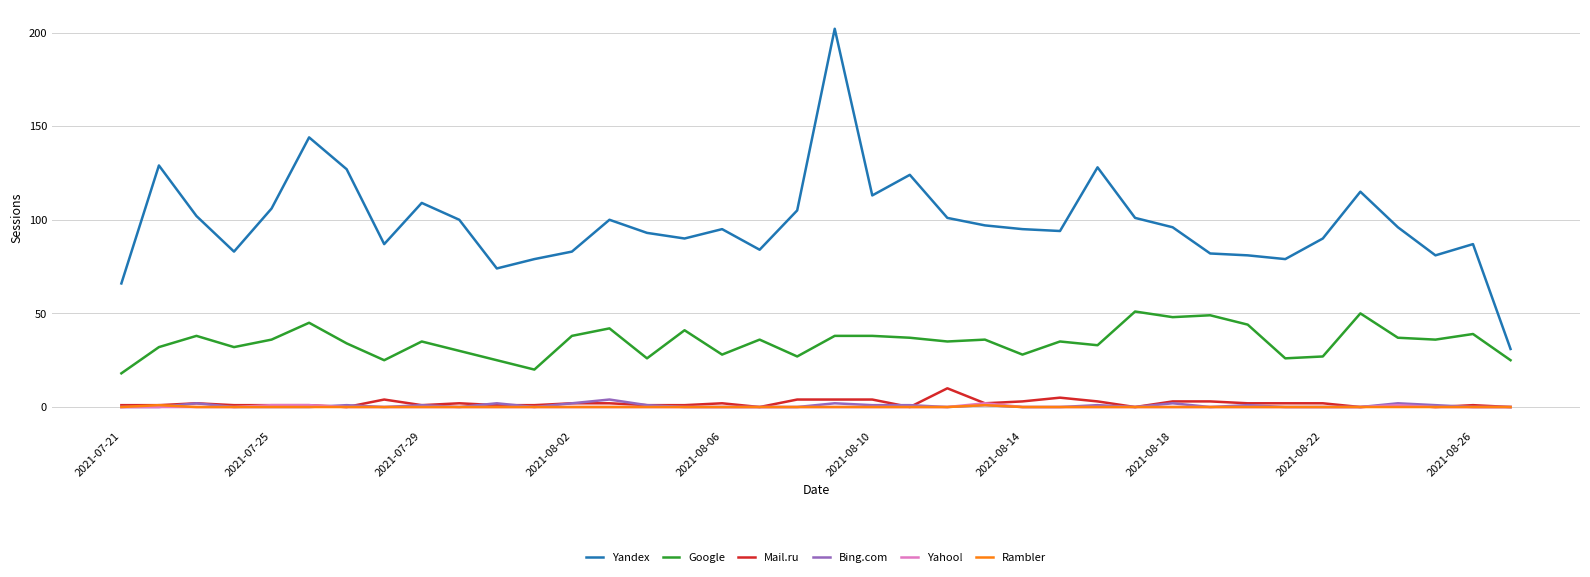

True or false: Rambler and Google intersect in this chart.

False